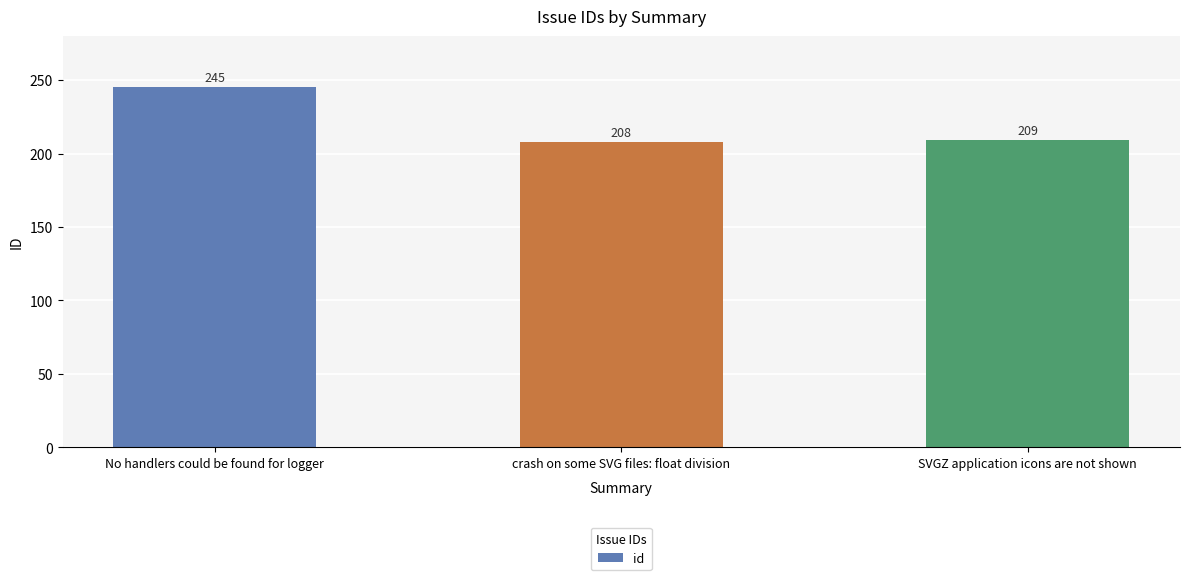

Are the bars grouped side by side (vs. stacked)?

No